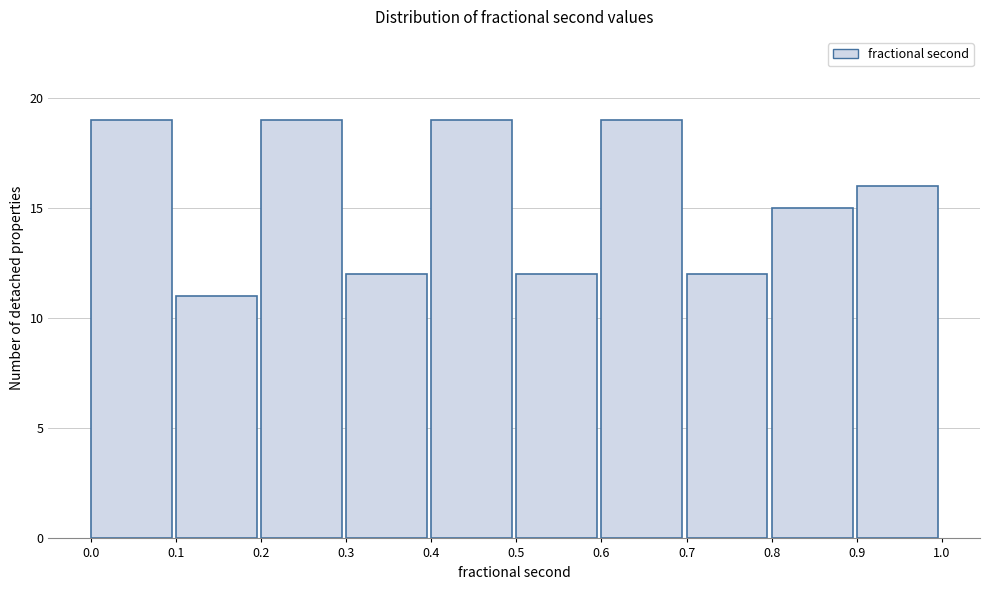

Reading left to right, what are all the values shown in this chart?

19	11	19	12	19	12	19	12	15	16